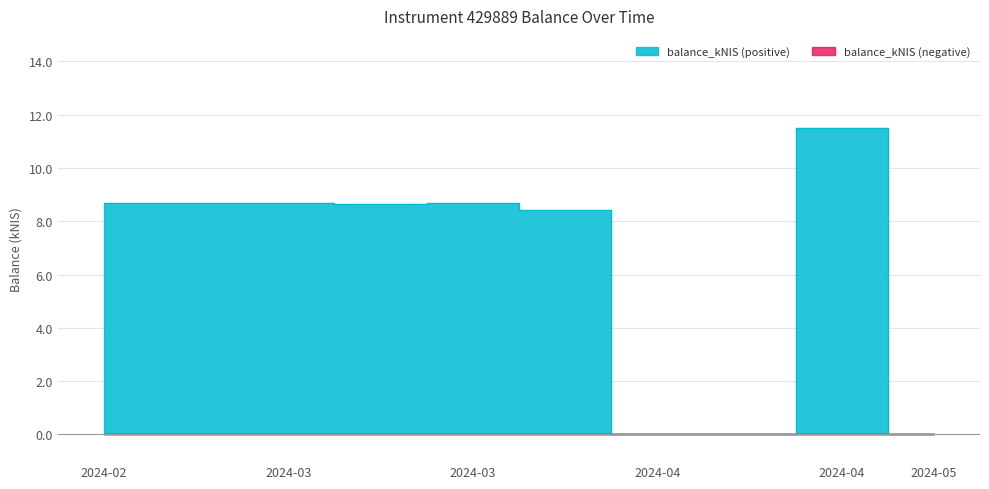

Which has a higher value, 2024-03 or 2024-04?

2024-03